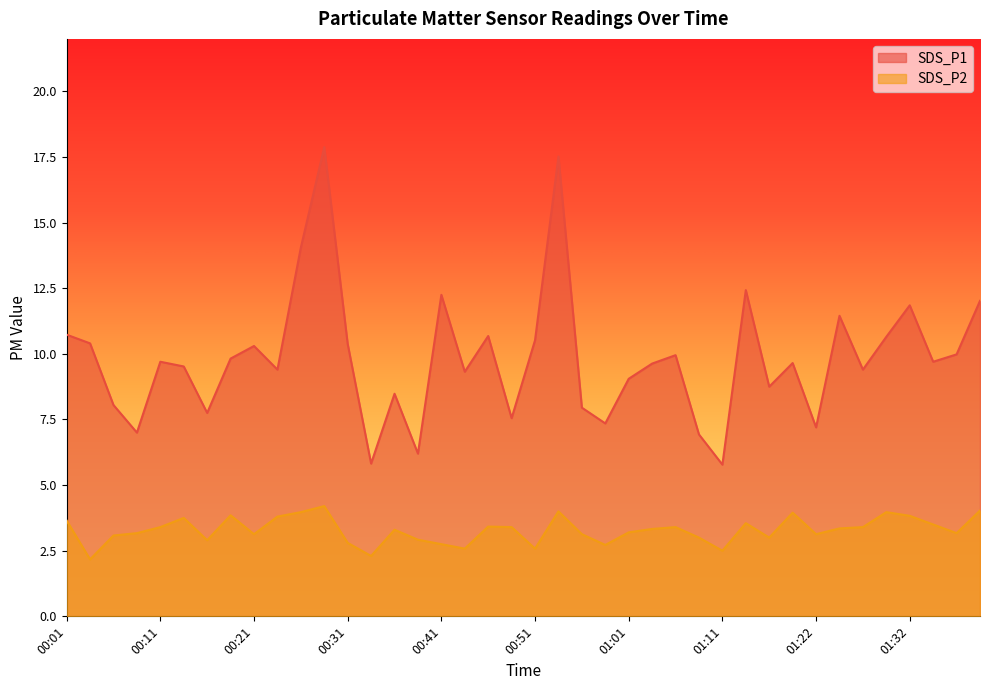

At 01:11, list the series in order from largest to smallest.

SDS_P1, SDS_P2